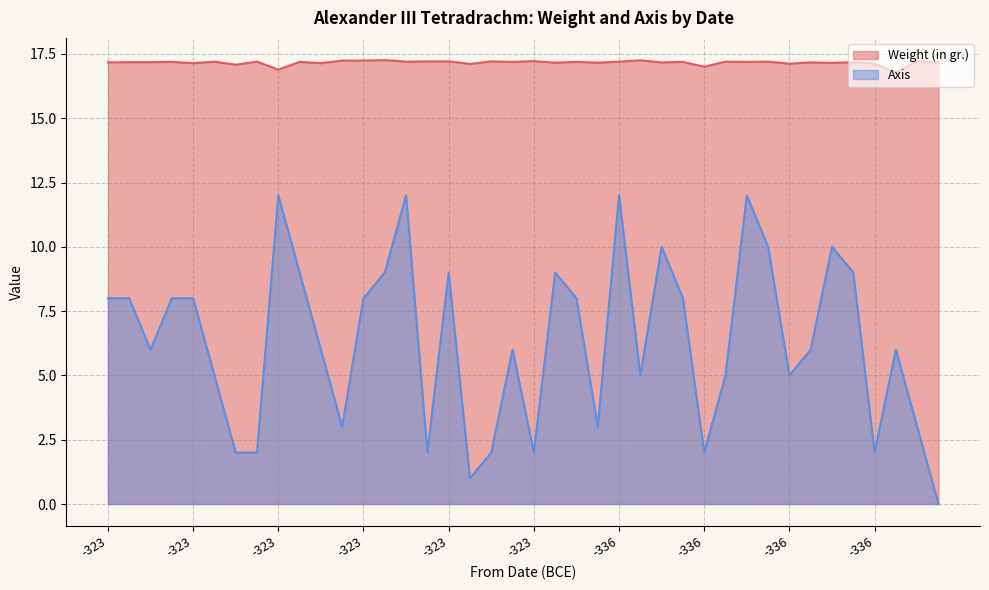

What is the average value of the Weight (in gr.) series?

17.2